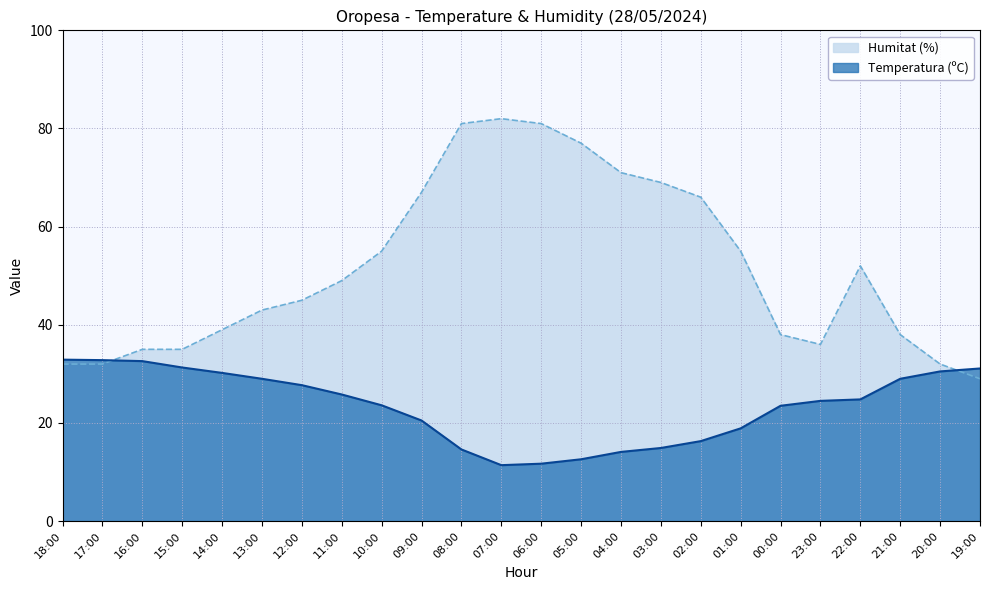

Is the value of Temperatura (ºC) at 01:00 greater than the value of Humitat (%) at 15:00?

No